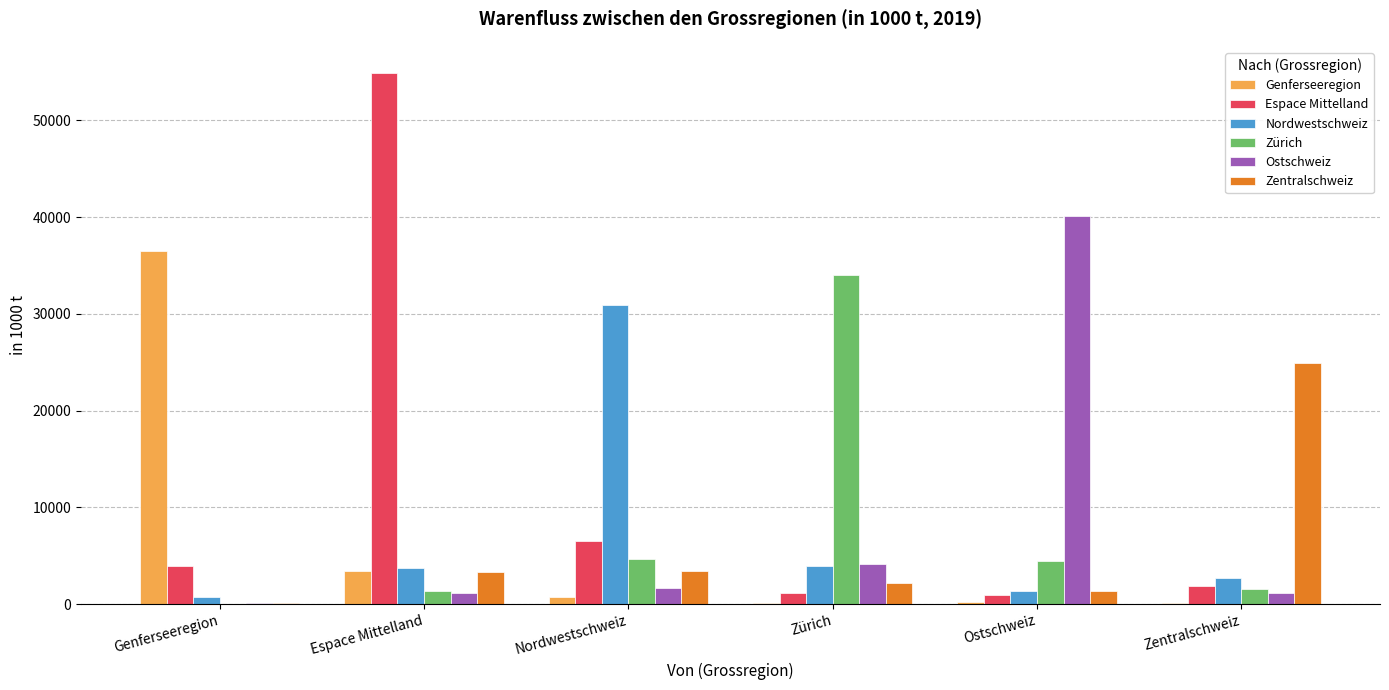

Are the bars grouped side by side (vs. stacked)?

Yes